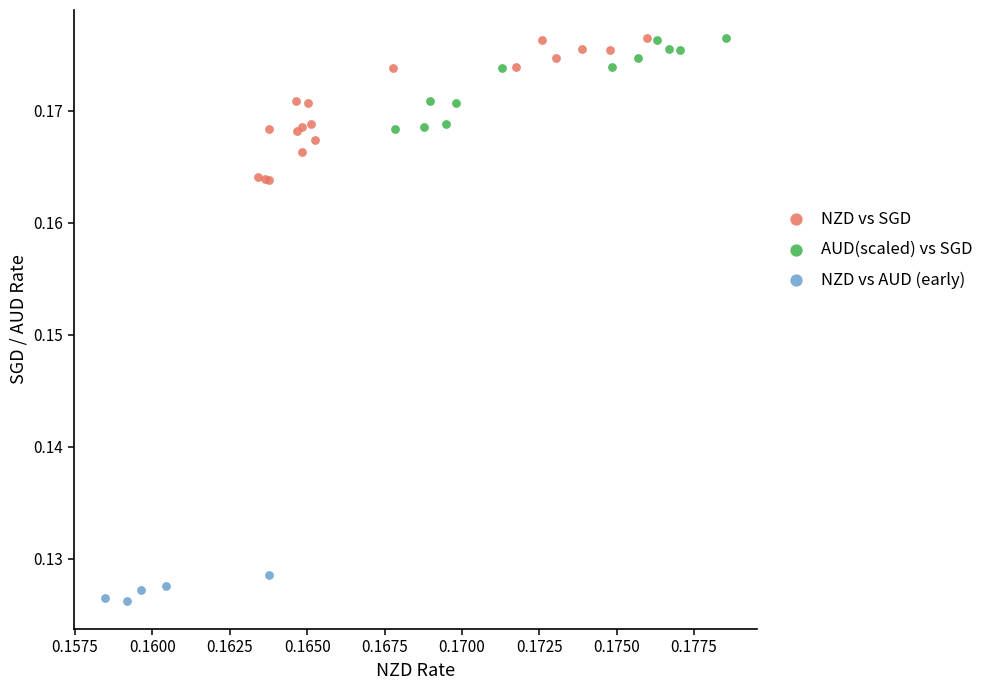

Which series reaches the minimum Y coordinate?

NZD vs AUD (early)